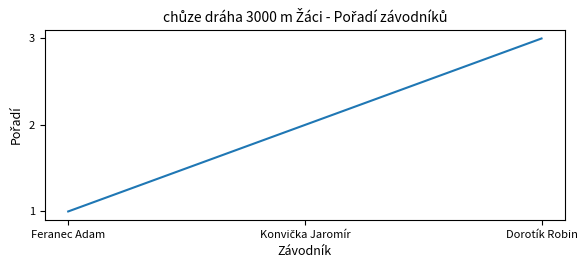

What position from the right is Feranec Adam?

3